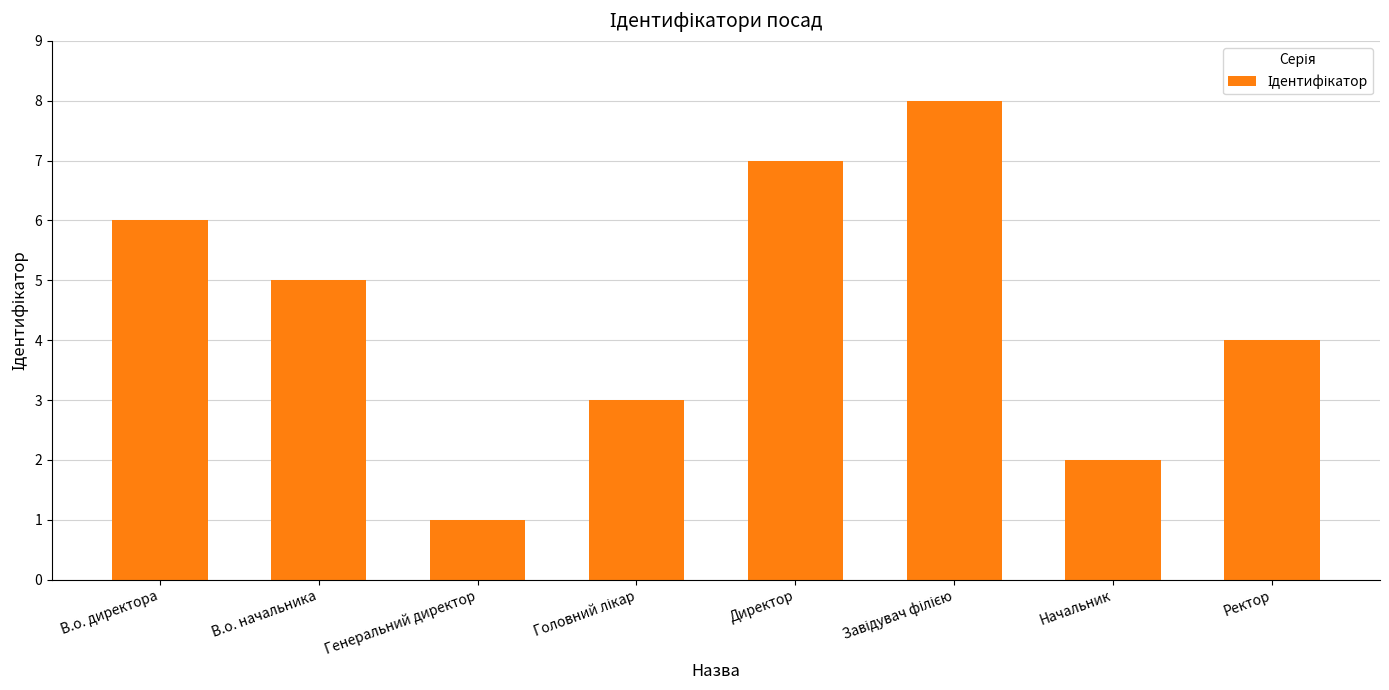

What position from the right is В.о. директора?

8